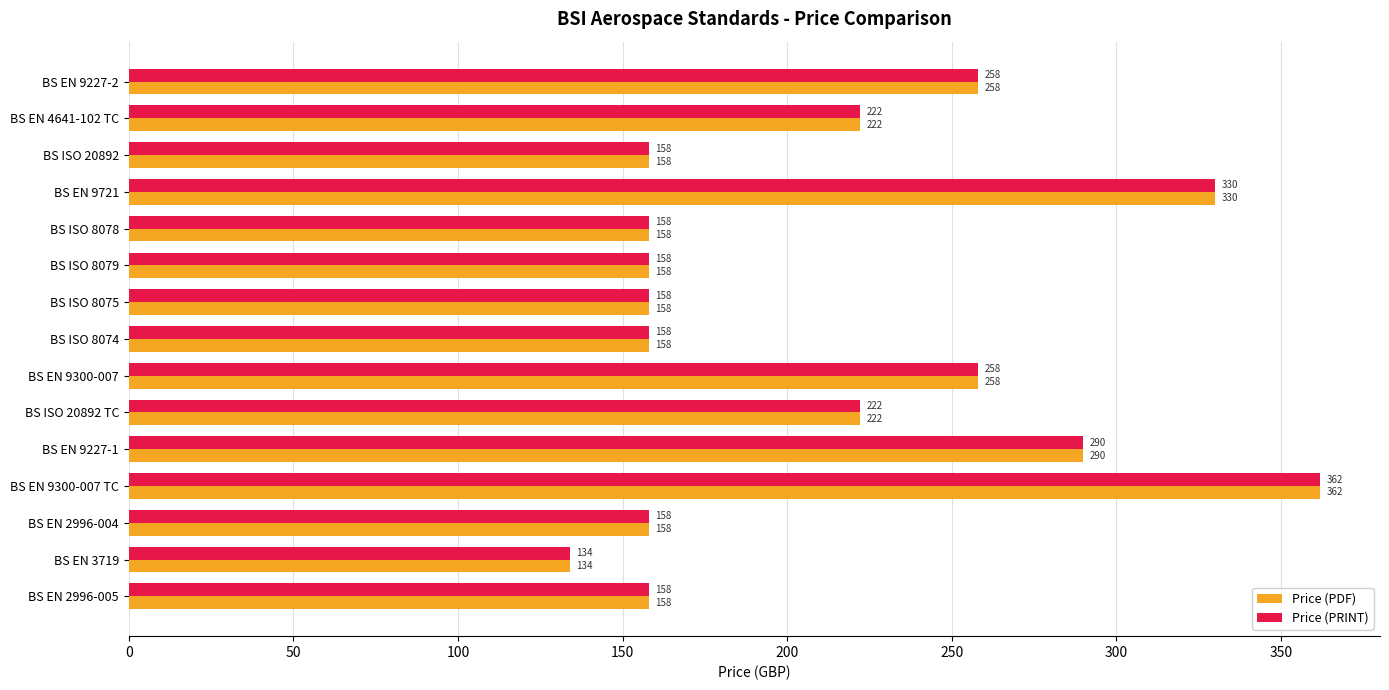

What is the difference between the maximum and second lowest values in the Price (PDF) series?

204